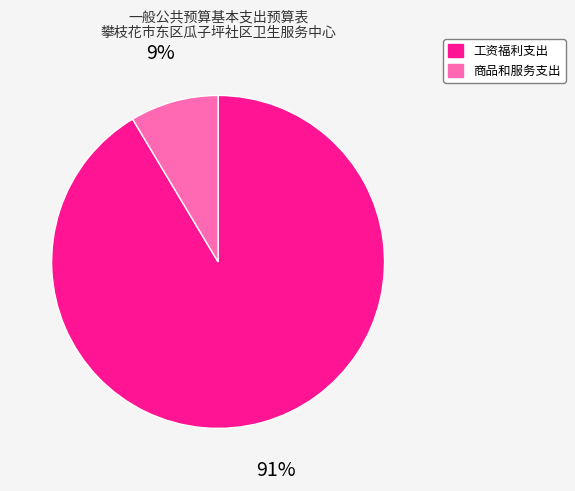

Is there a majority slice in this chart?

Yes